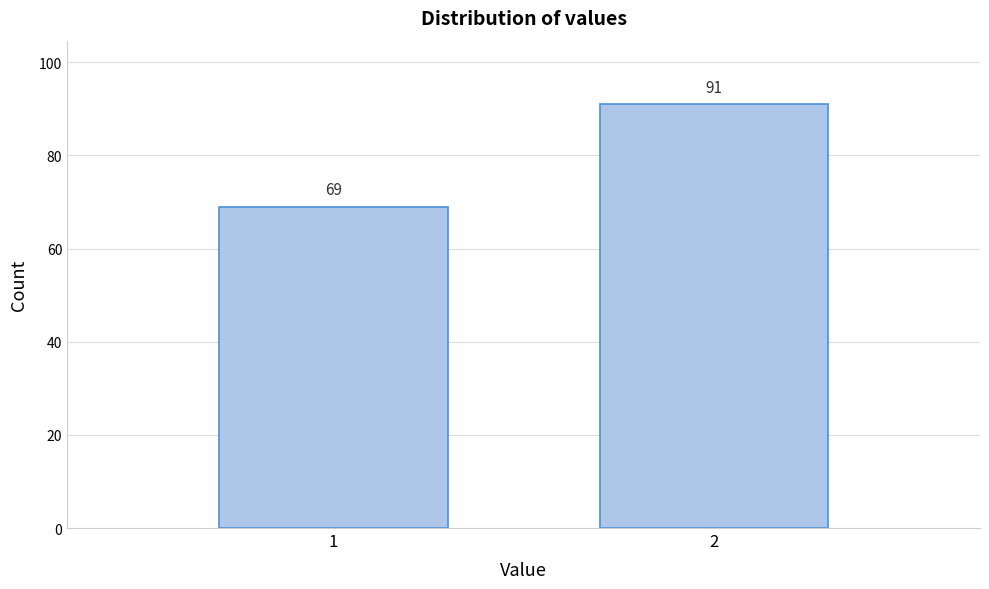

Reading left to right, list all the values displayed in this chart.

69	91